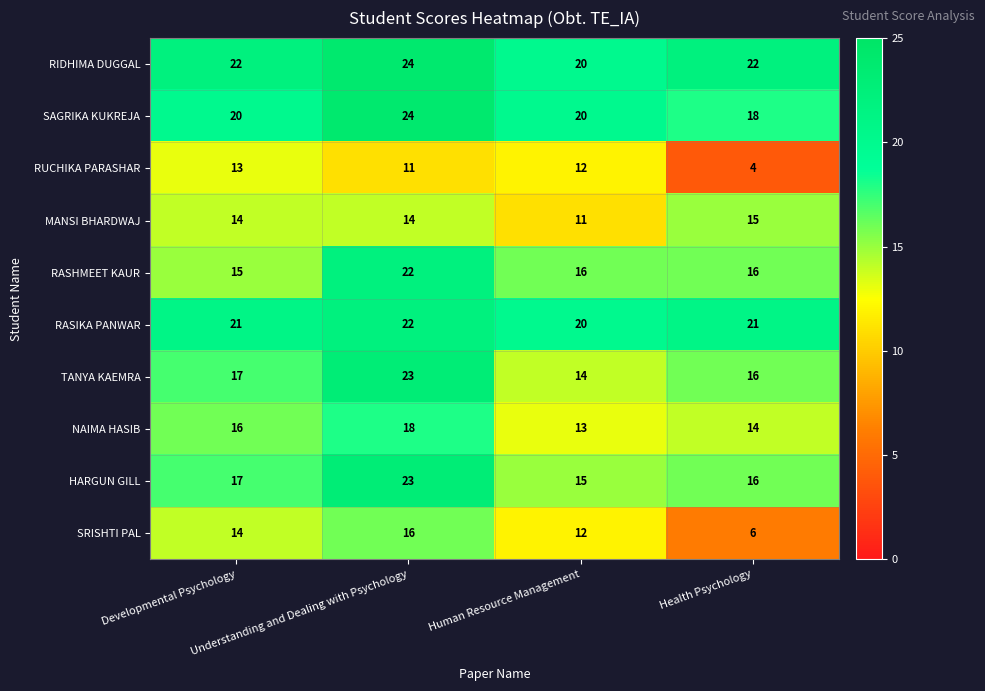

At which category does the chart reach its minimum across all series?

Health Psychology